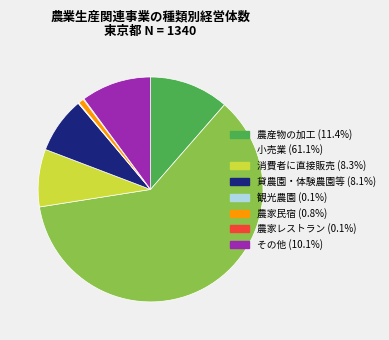

Which has a higher value, 小売業 or 貸農園・体験農園等?

小売業